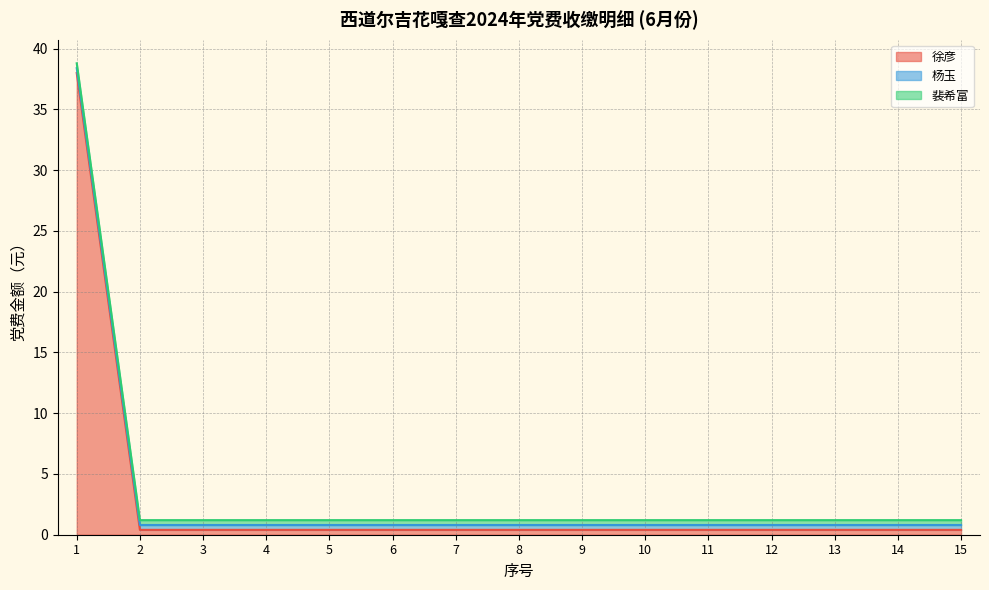

True or false: 裴希富 and 徐彦 intersect in this chart.

False